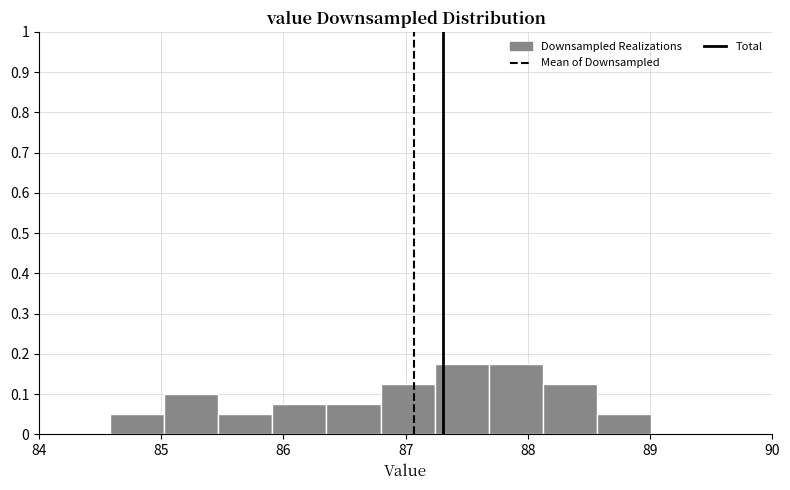

What is the height of the bar covering 88.1 to 88.6 on the x-axis? Neither the bar edges nor the heights are printed on the chart, so give them approximately, as read against the axes.

0.13